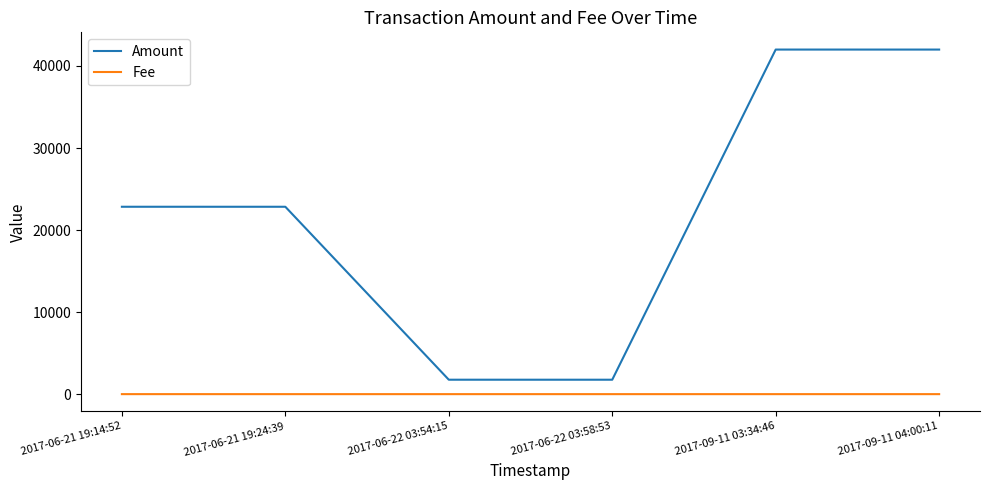

The Amount series shows 41999 at 2017-09-11 04:00:11. True or false?

True